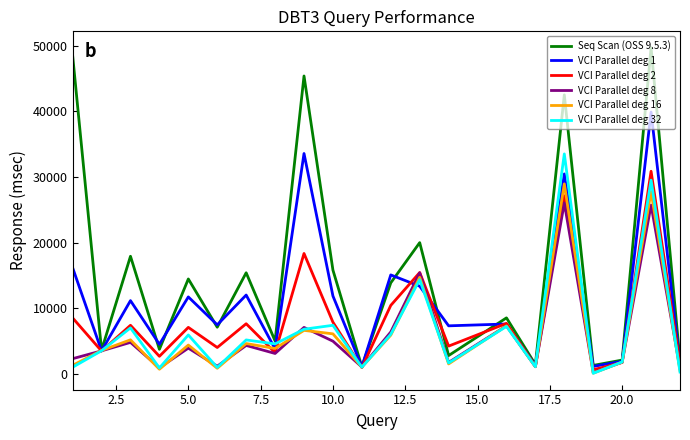

What is the greatest value displayed?

49687.2